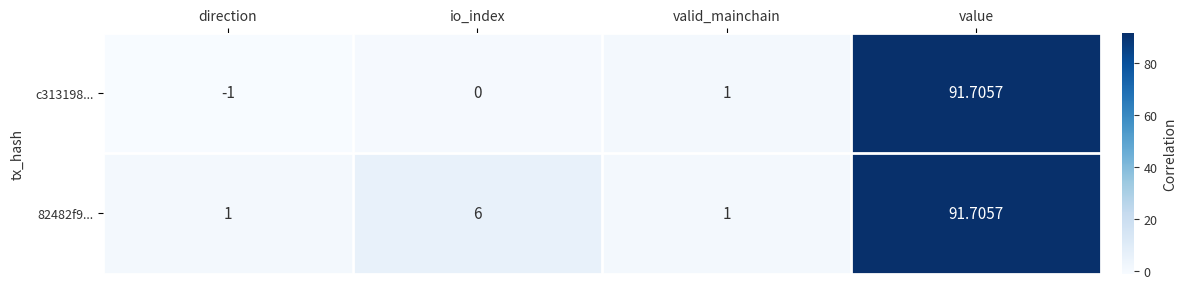

Count the number of categories in the chart.

4